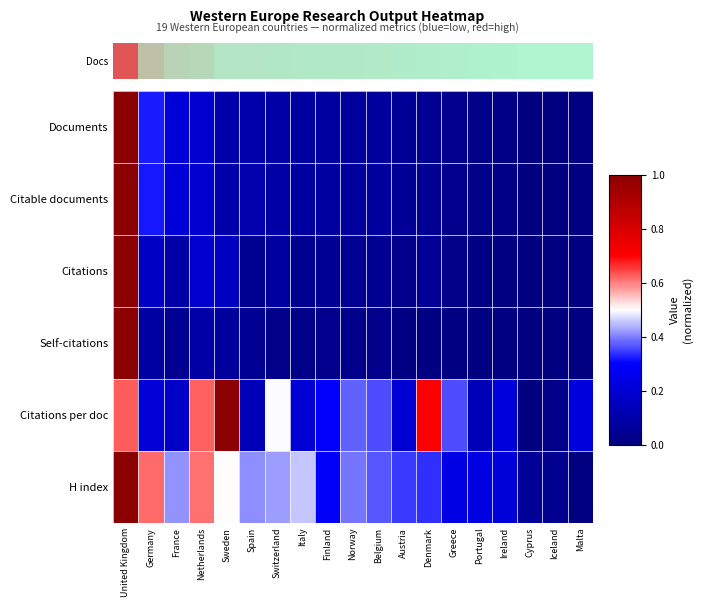

What is the difference between the highest and lowest values at Belgium?

0.3